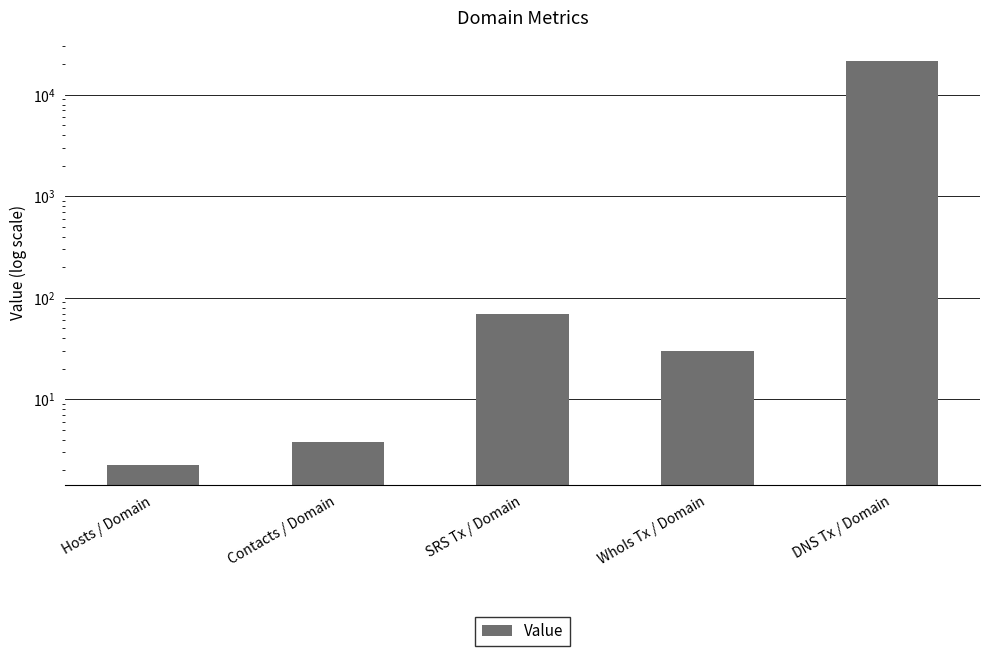

Is it true that the value at WhoIs Tx / Domain is 42.5?

False